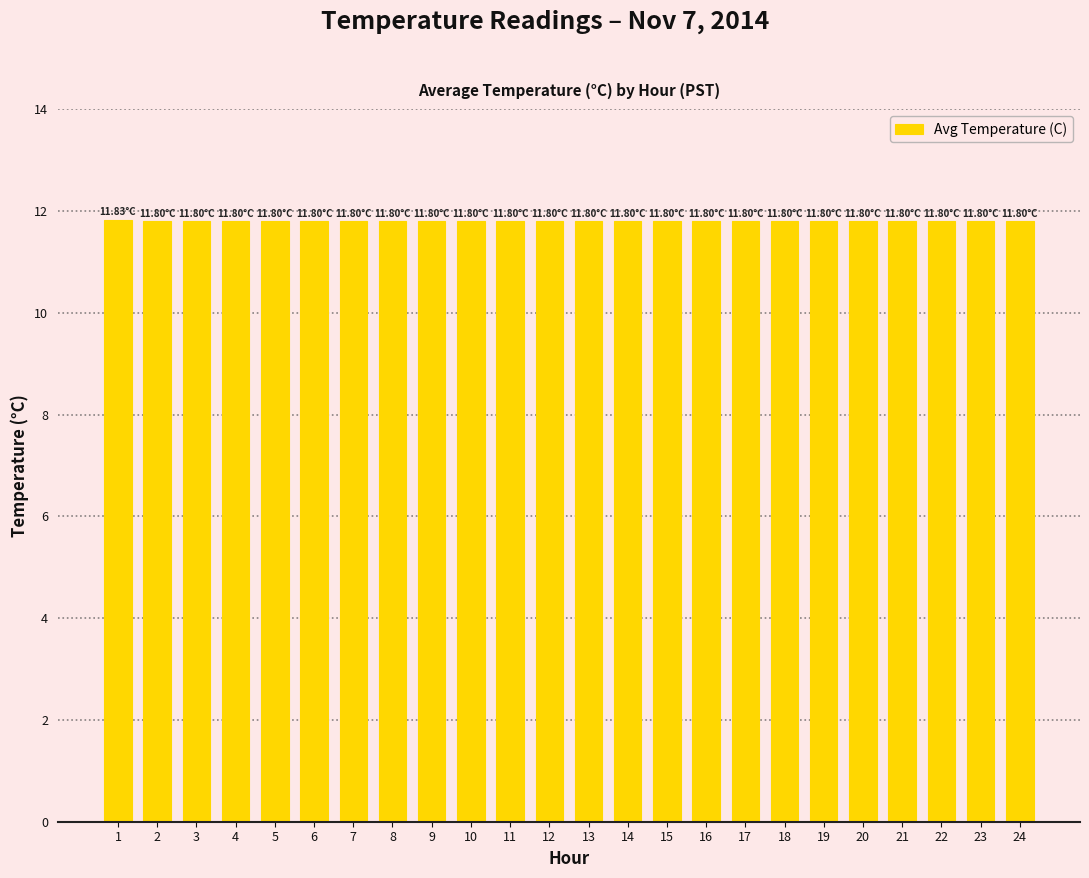

The value at 5 is 11.8. True or false?

True